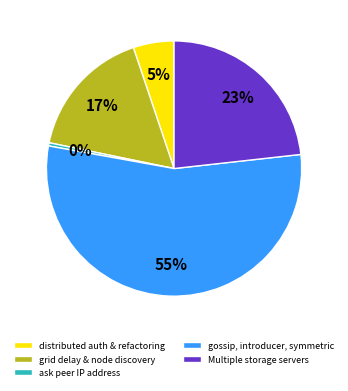

Is ask peer IP address the majority of the pie?

No